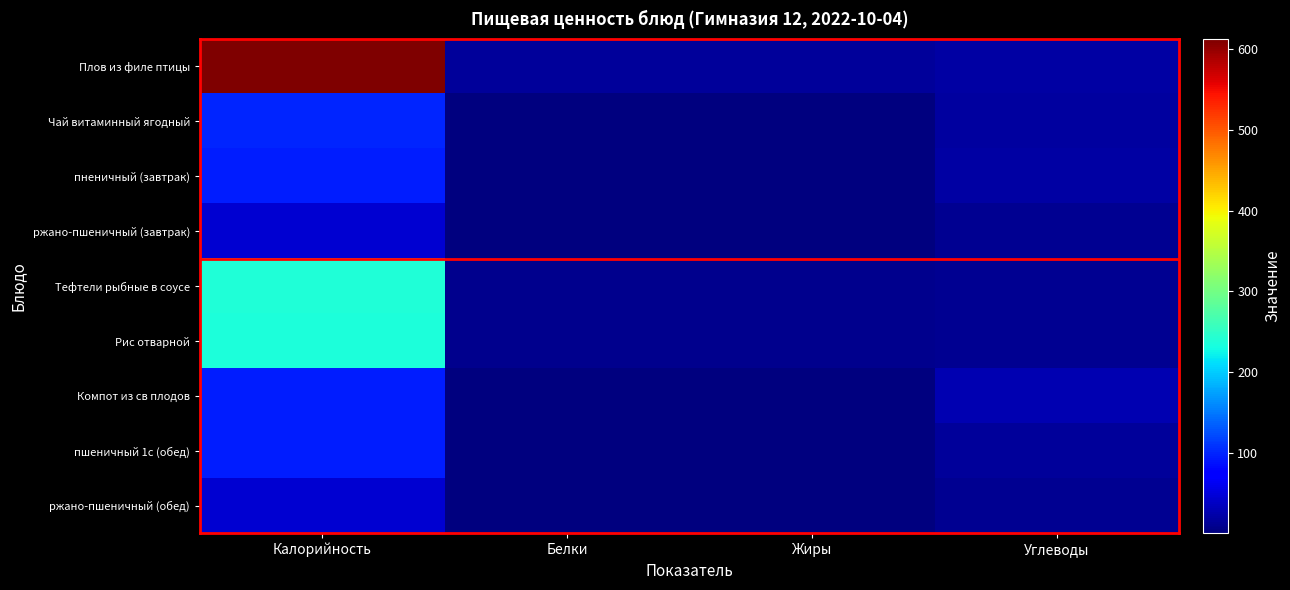

Count the number of data series in this chart.

9